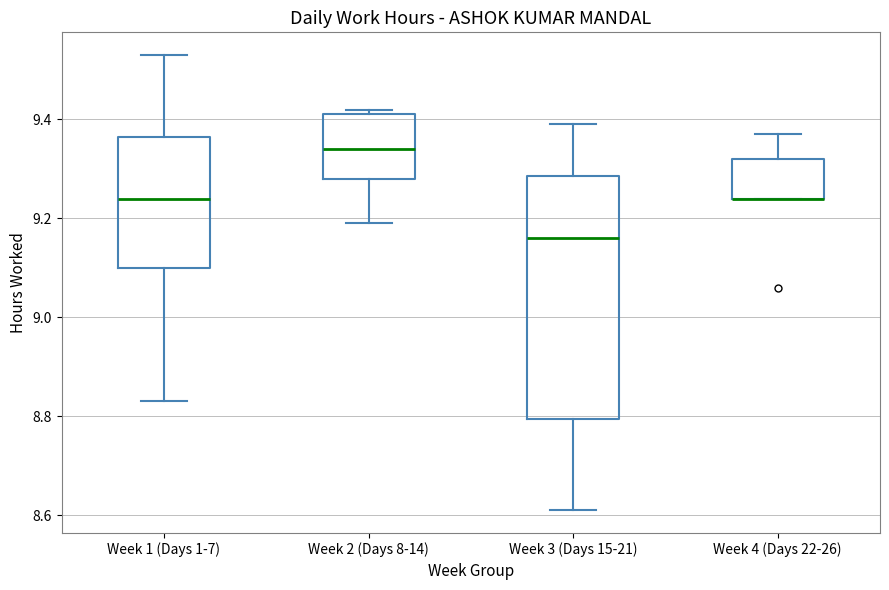

Which box is the tallest, from its lower edge to its upper edge?

Week 3 (Days 15-21)